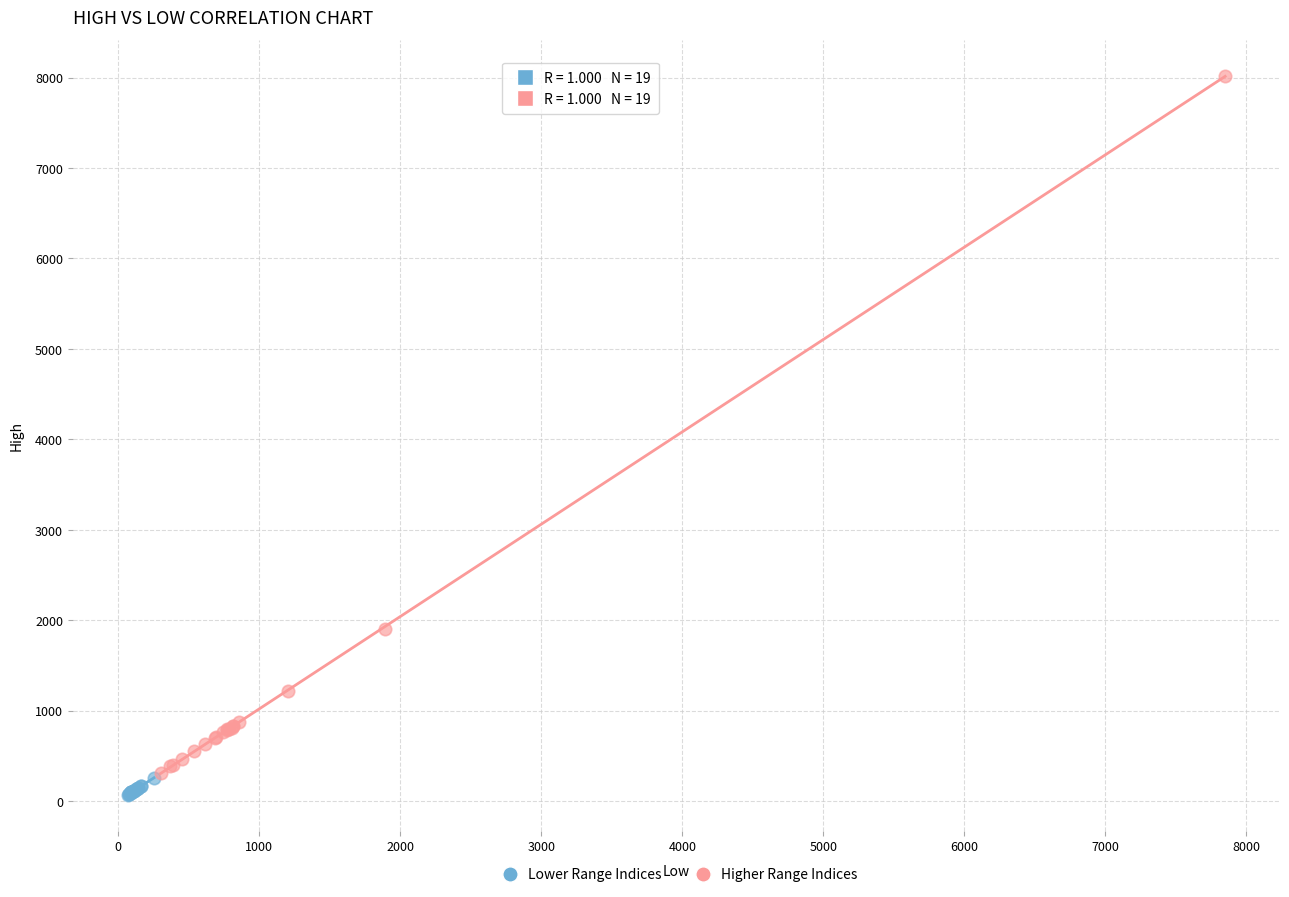

Which series contains the highest Y value?

Higher Range Indices